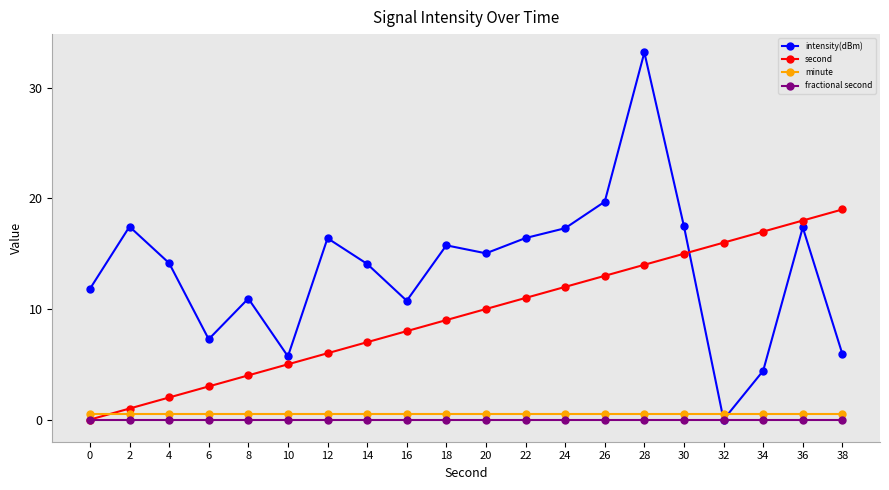

At which label does intensity(dBm) reach its minimum?

32